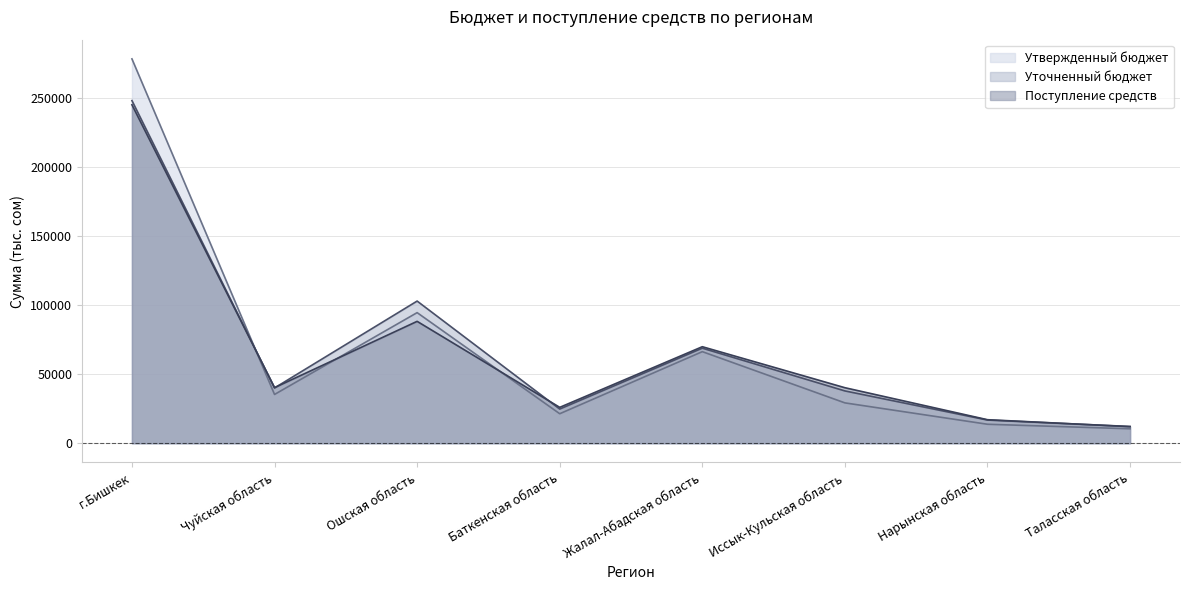

Reading left to right, extract all data points from this chart.

Утвержденный бюджет: 278435.5	35348.8	94614.8	21378.4	66355.6	29243.0	13760.0	10474.9
Уточненный бюджет: 248217.9	40049.2	102991.7	24765.8	68868.9	37902.9	16804.3	12145.6
Поступление средств: 245188.1	40284.5	88305.8	25995.2	69926.4	40227.6	17051.9	12019.1